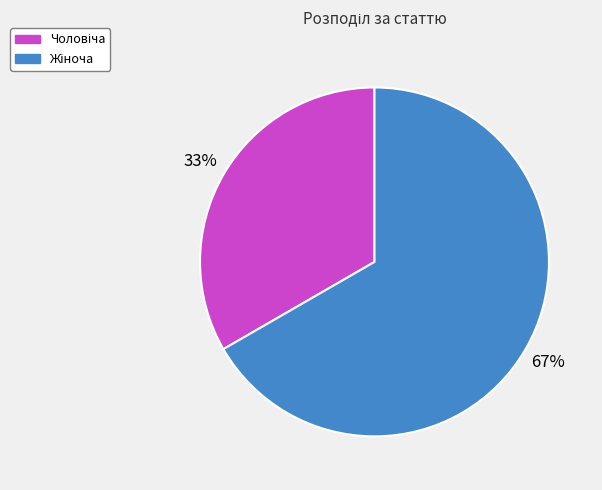

To the nearest percent, what is the average slice percentage?

50%